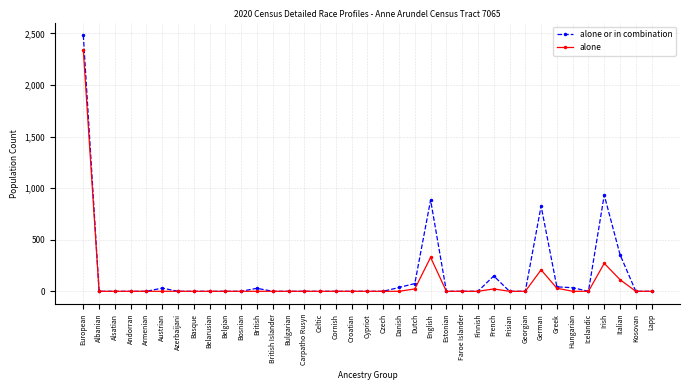

Is the value of alone or in combination at British greater than the value of alone at Hungarian?

Yes